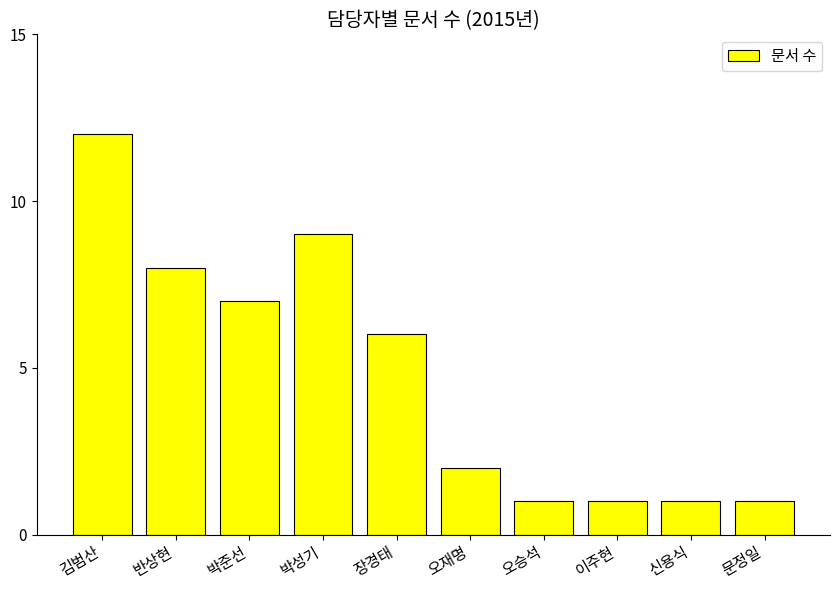

Which category has the highest value across all series?

김범산